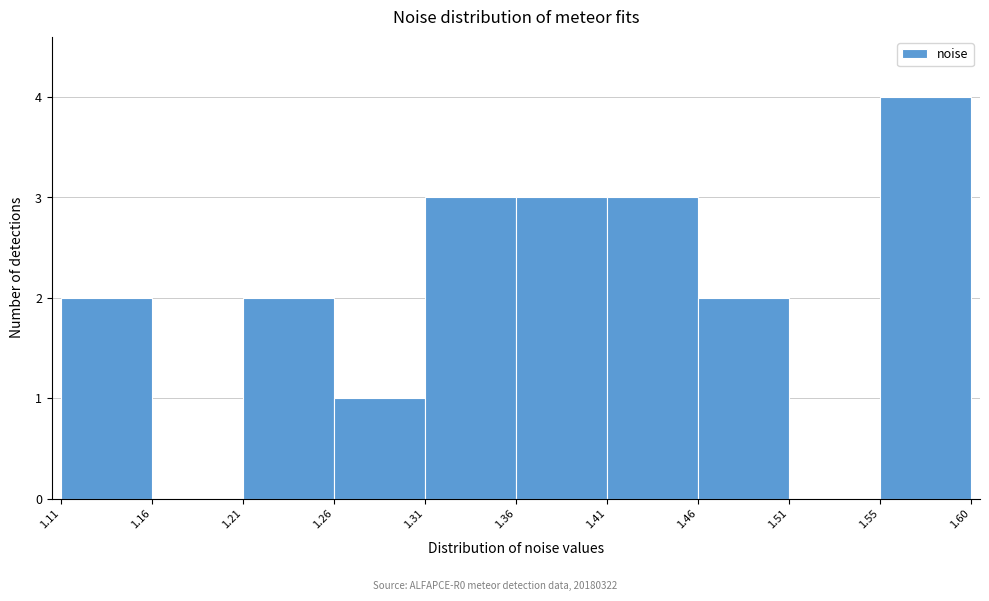

Over which range of the x-axis is the bar tallest?

1.55 to 1.60